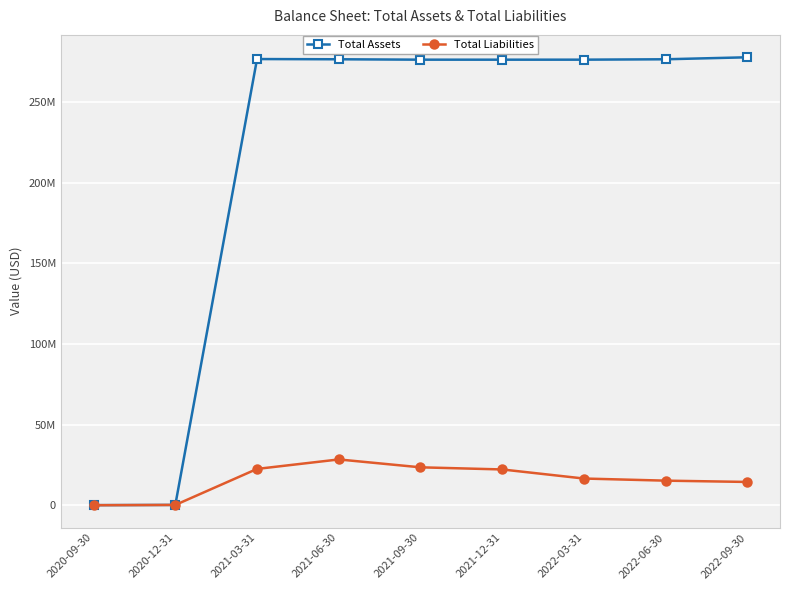

What is the highest value of the Total Liabilities series?

28410250